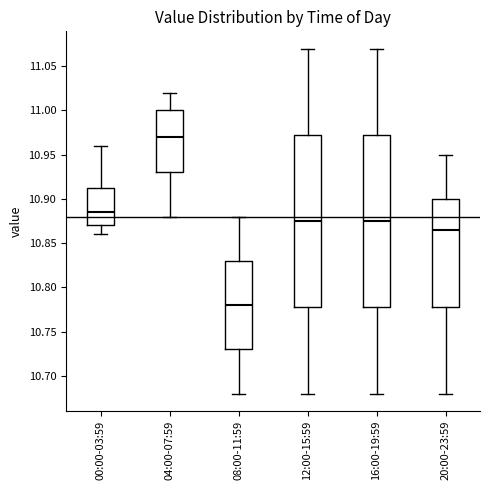

Where is the lower edge of the box for 00:00-03:59 on the y-axis? The values are not printed on the chart, so give them approximately, as read against the axis.

10.870